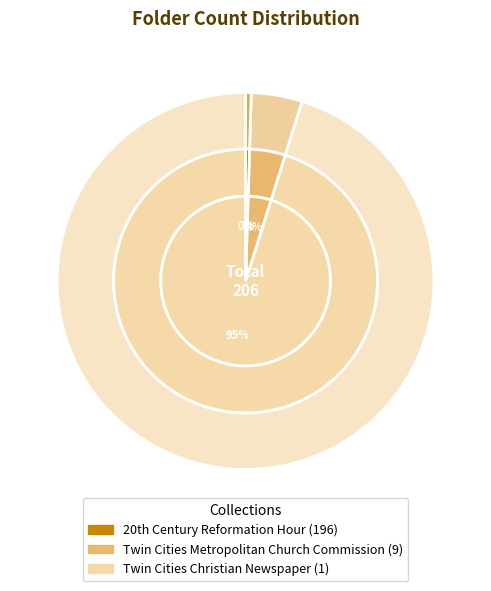

How many slices are in this pie chart?

3